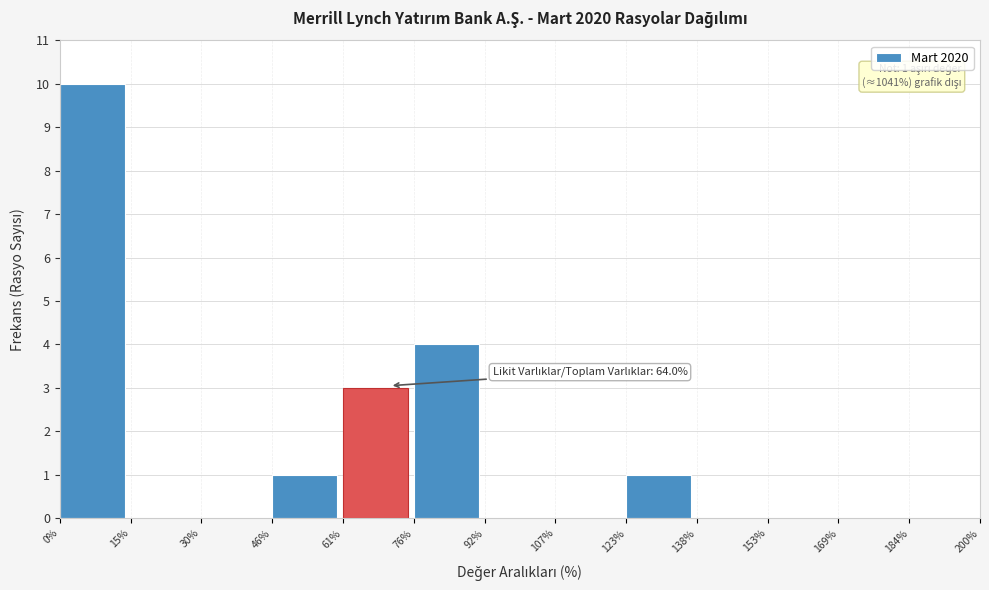

Over which range of the x-axis is the bar tallest?

0% to 15%